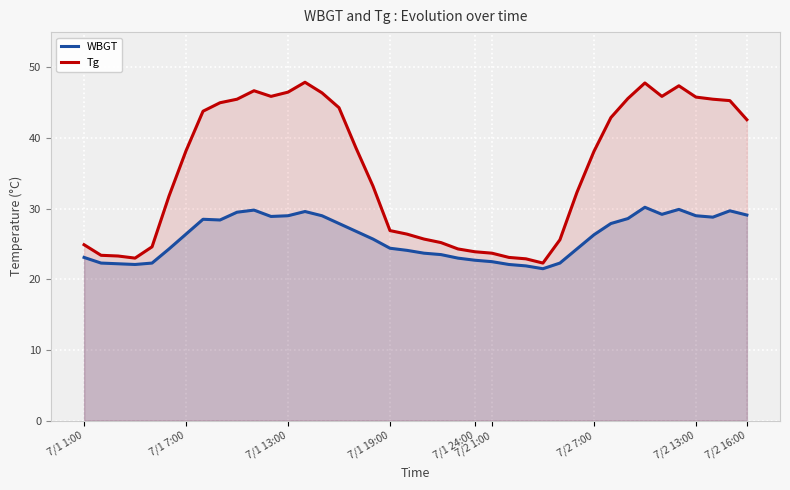

Which series has the largest total across all categories?

Tg